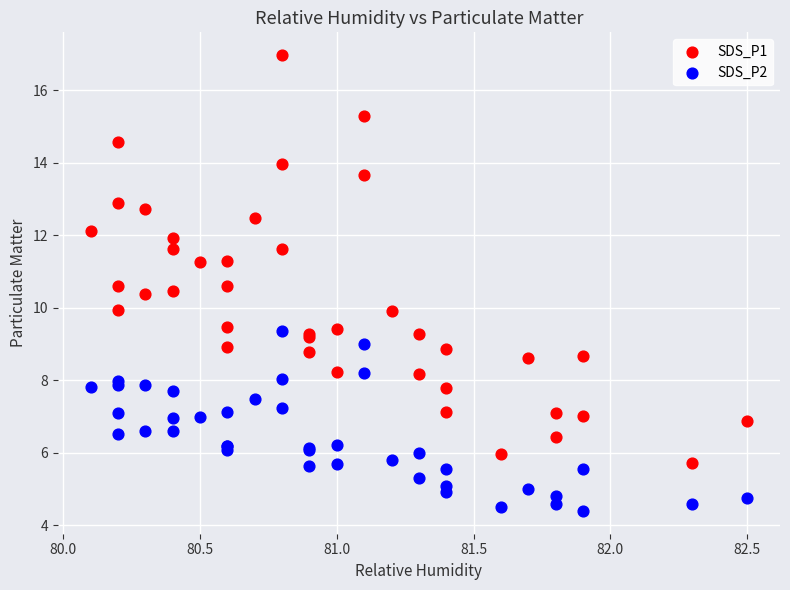

Which series has the largest Y range (max minus min)?

SDS_P1